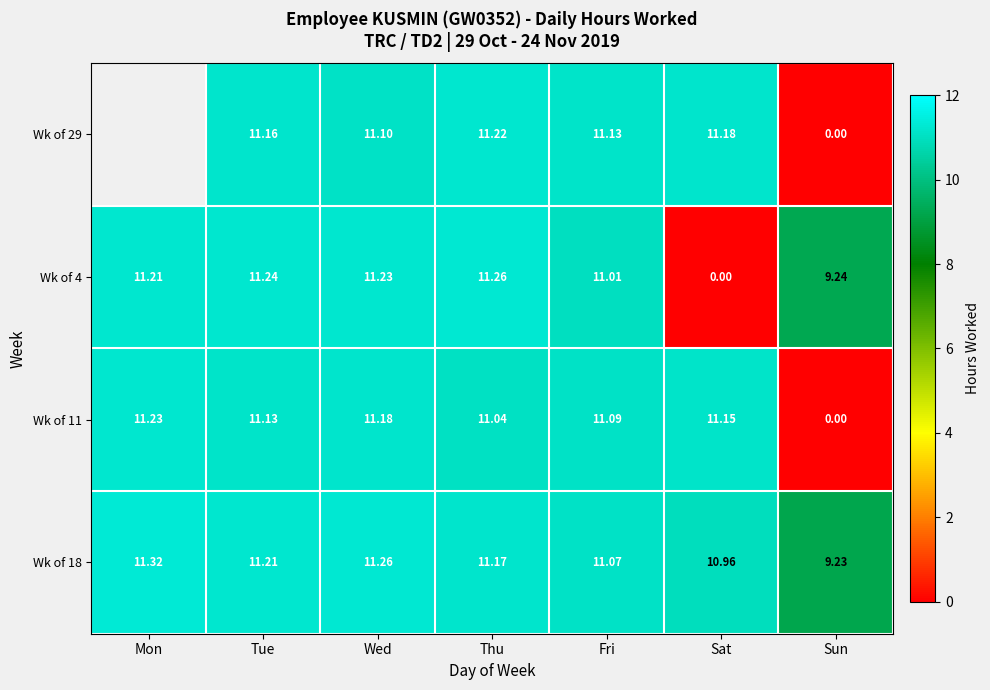

True or false: Wk of 4 has a value of 3.0 at Mon.

False